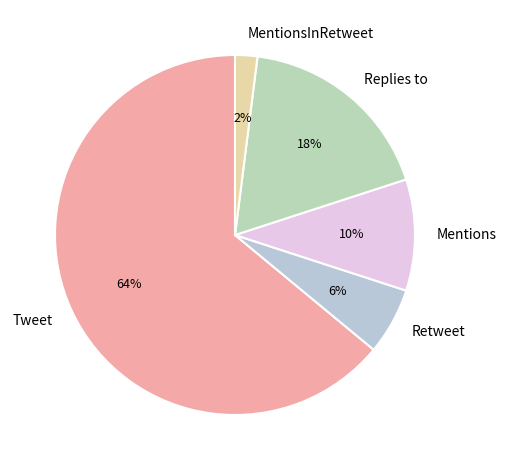

Do MentionsInRetweet and Tweet together represent more than half of the pie?

Yes